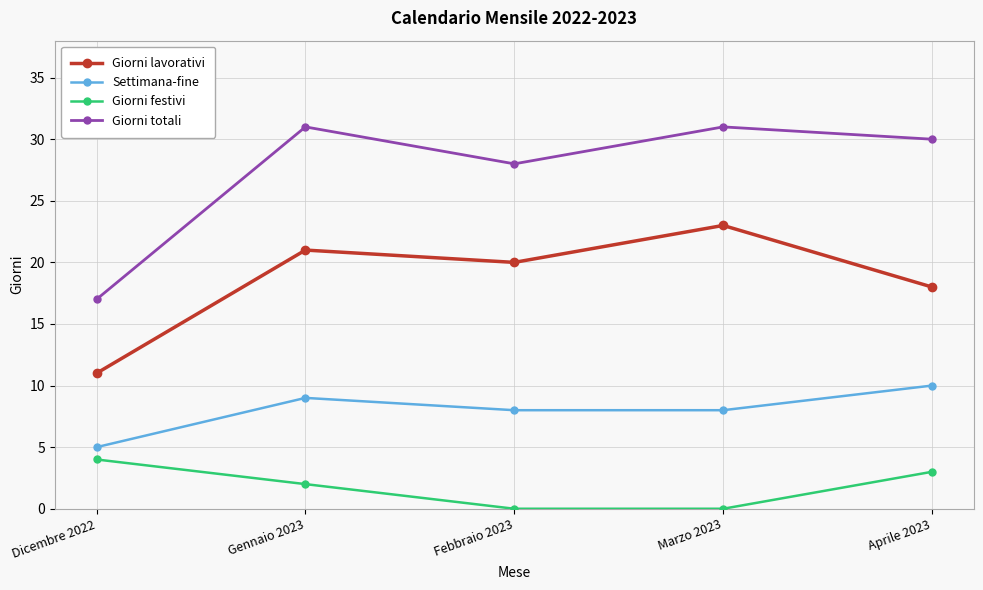

What is the label of the 3rd point from the right?

Febbraio 2023